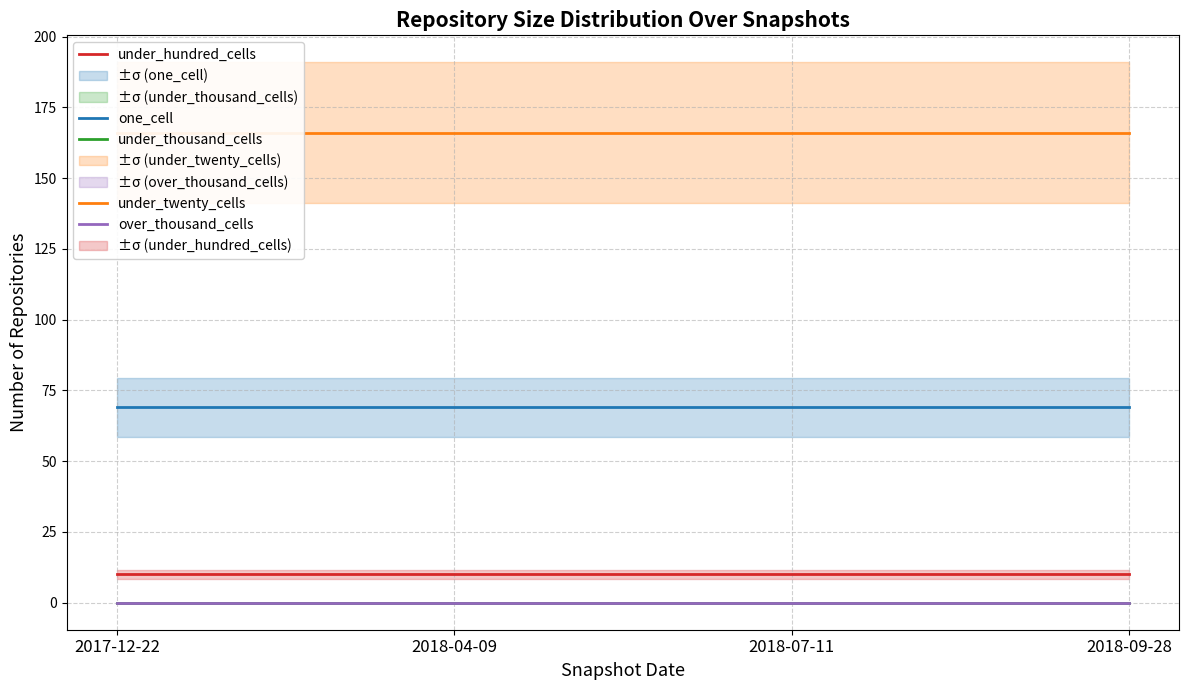

List the series in order of their peak value, highest first.

under_twenty_cells, one_cell, under_hundred_cells, under_thousand_cells, over_thousand_cells